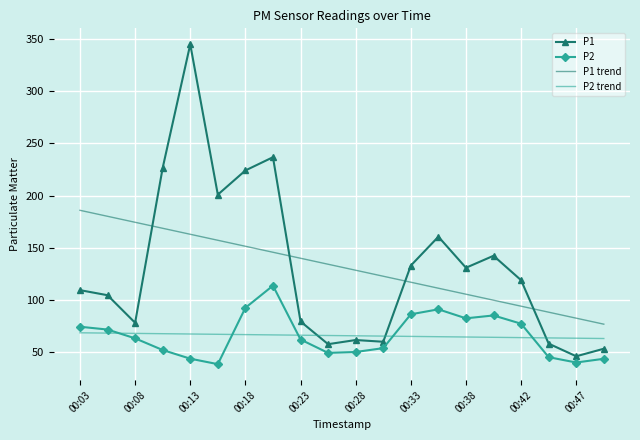

Which series has the largest range (max minus min)?

P1